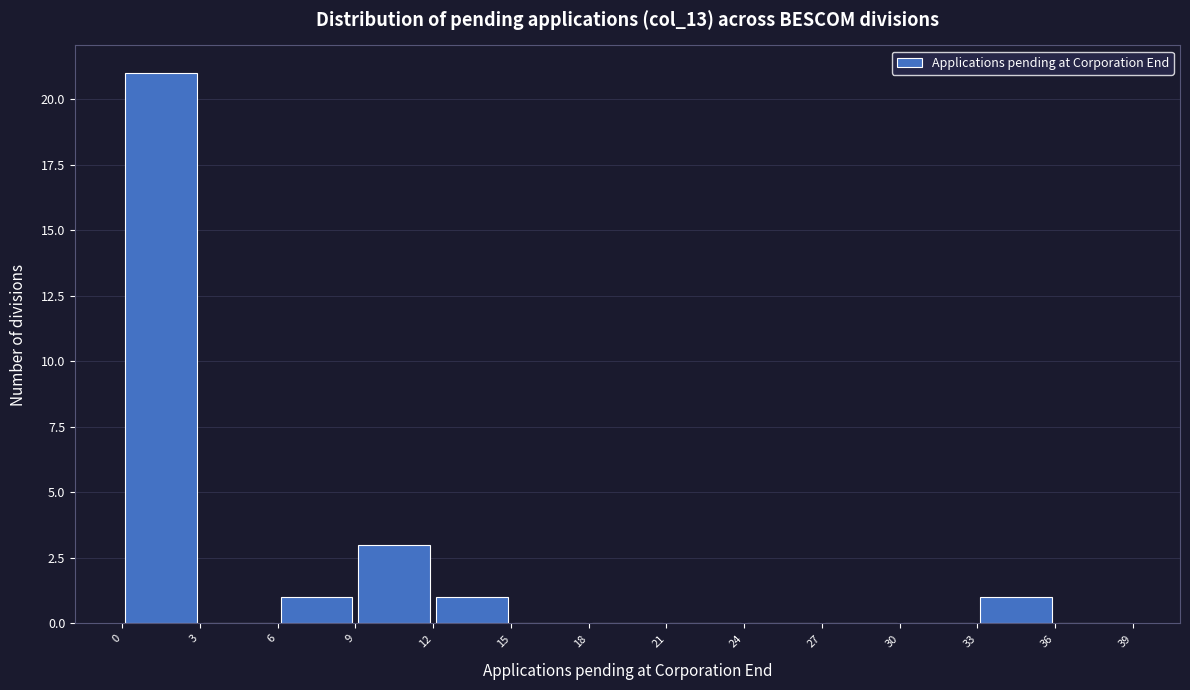

Which range on the x-axis has the tallest bar?

0 to 3